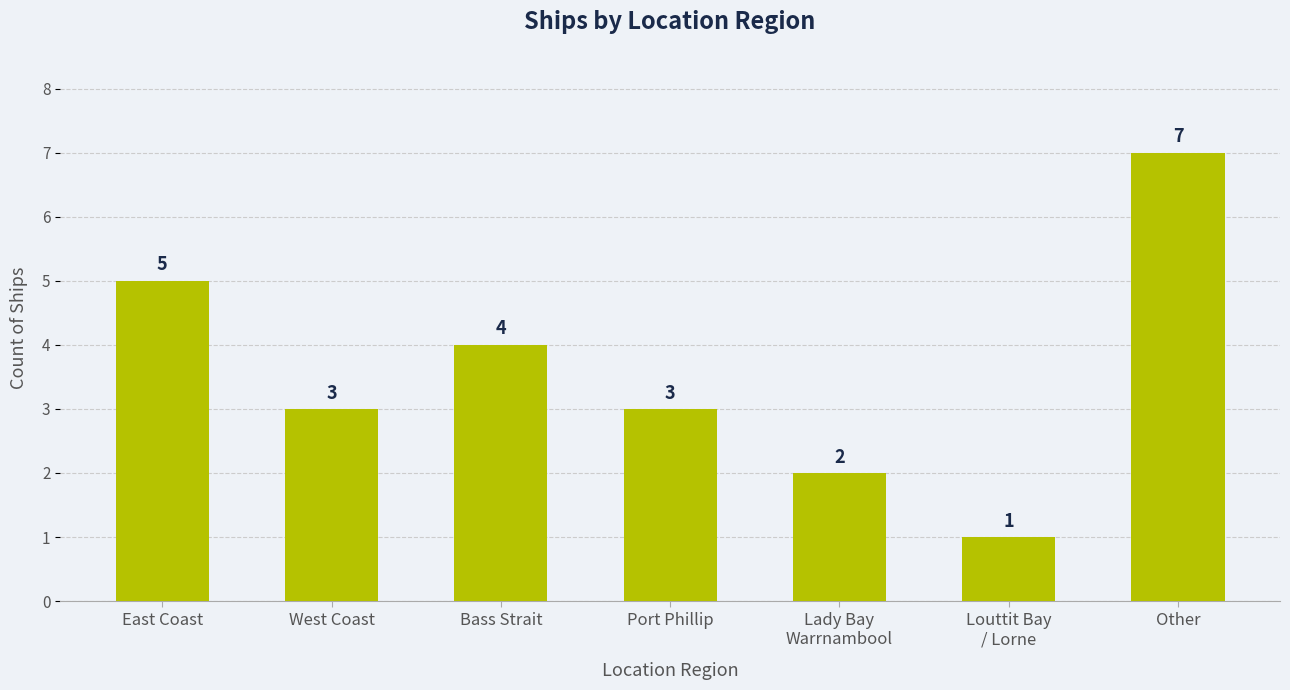

What position from the left is Port Phillip?

4